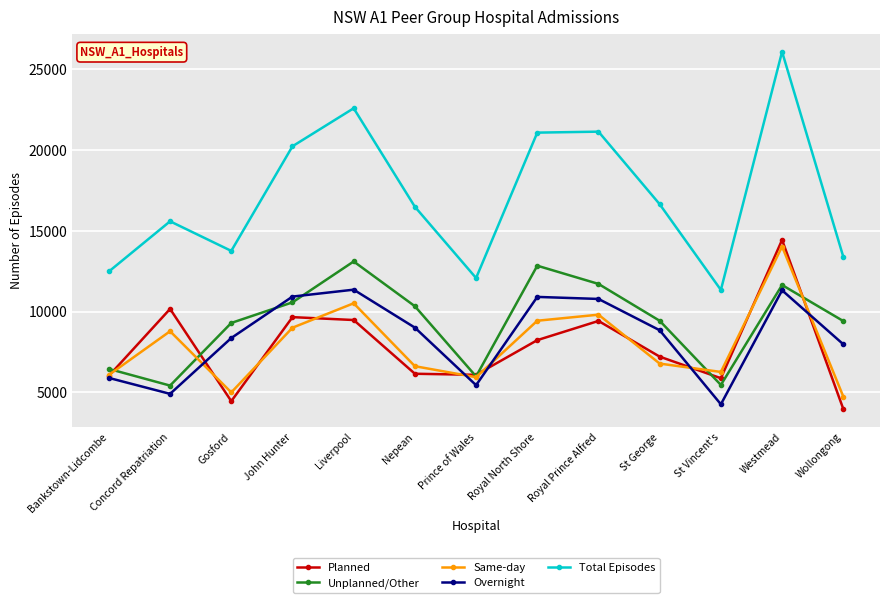

Does the chart display data point markers on the line(s)?

Yes